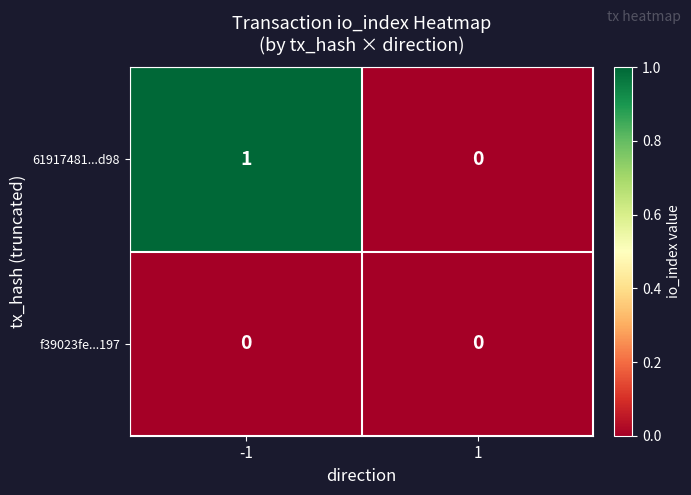

List the series in order of their peak value, highest first.

61917481...d98, f39023fe...197